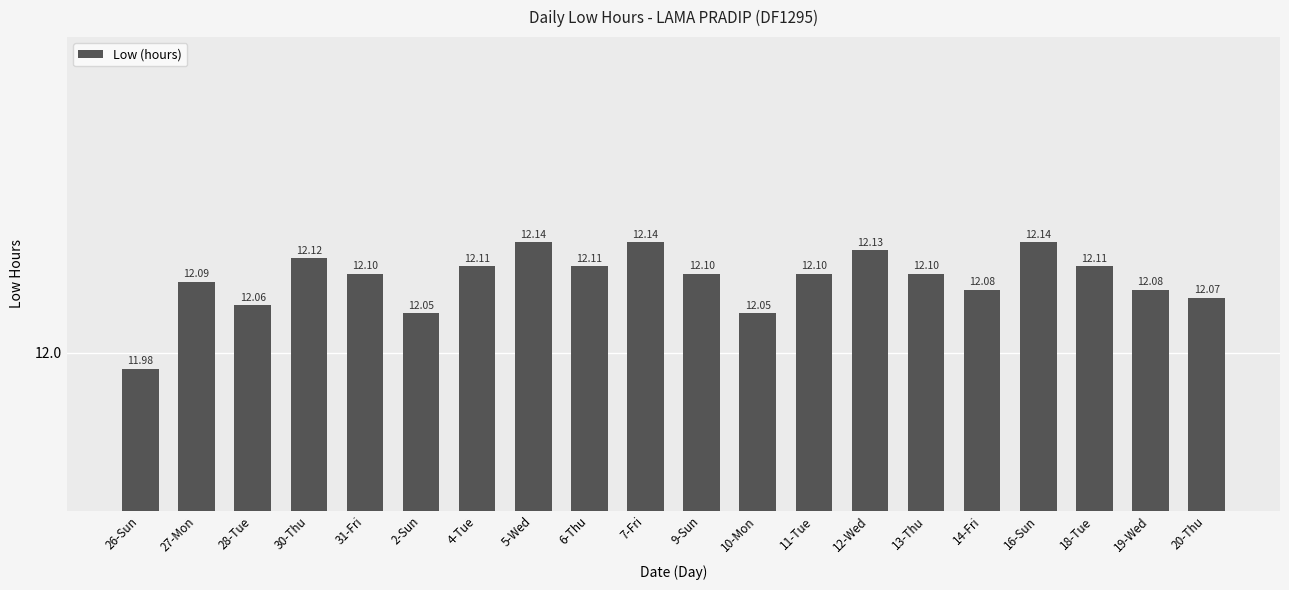

Reading left to right, extract all data points from this chart.

12.0	12.1	12.1	12.1	12.1	12.1	12.1	12.1	12.1	12.1	12.1	12.1	12.1	12.1	12.1	12.1	12.1	12.1	12.1	12.1